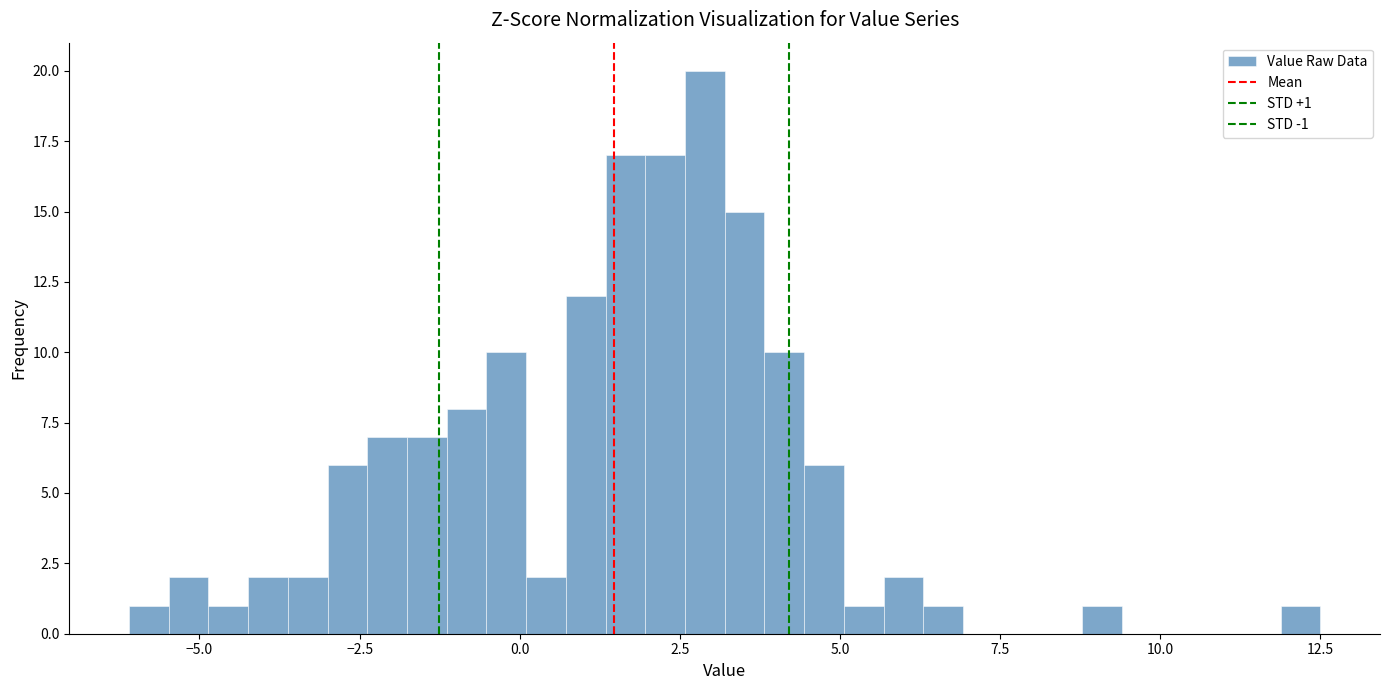

Read against the x-axis, roughly where is the centre of the tallest bar?

3.0